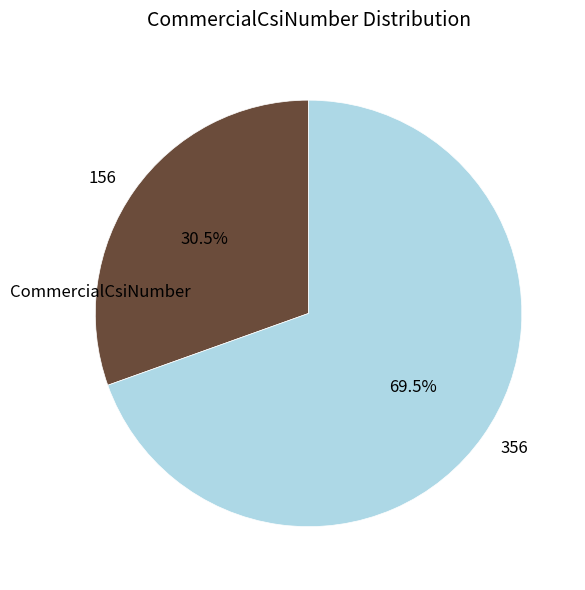

Rank the categories by value from lowest to highest.

156, 356